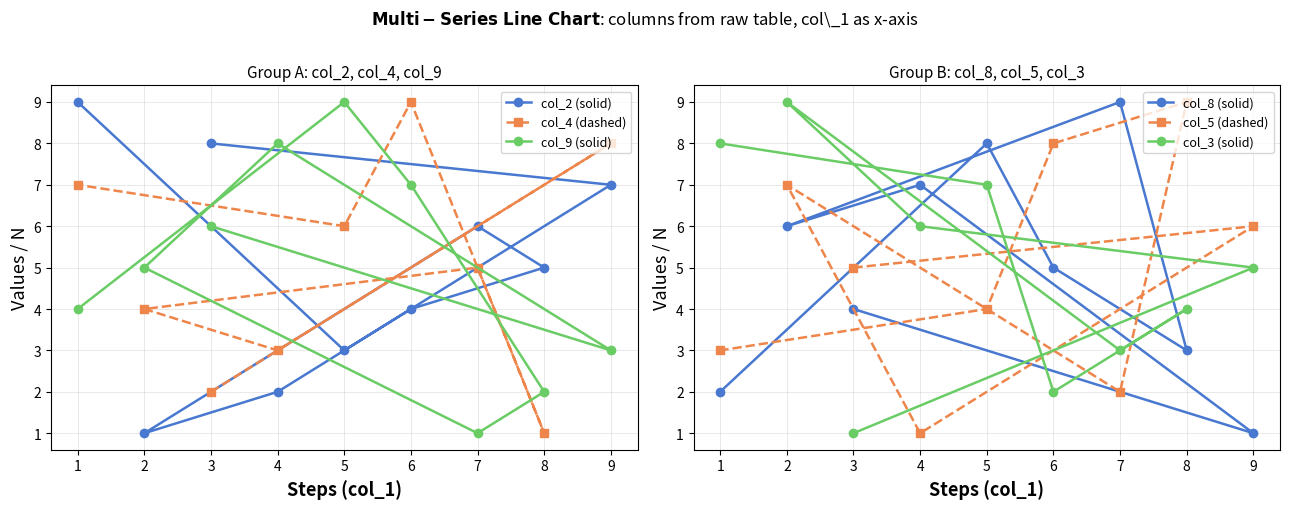

Which series has the largest total across all categories?

col_2 (solid)